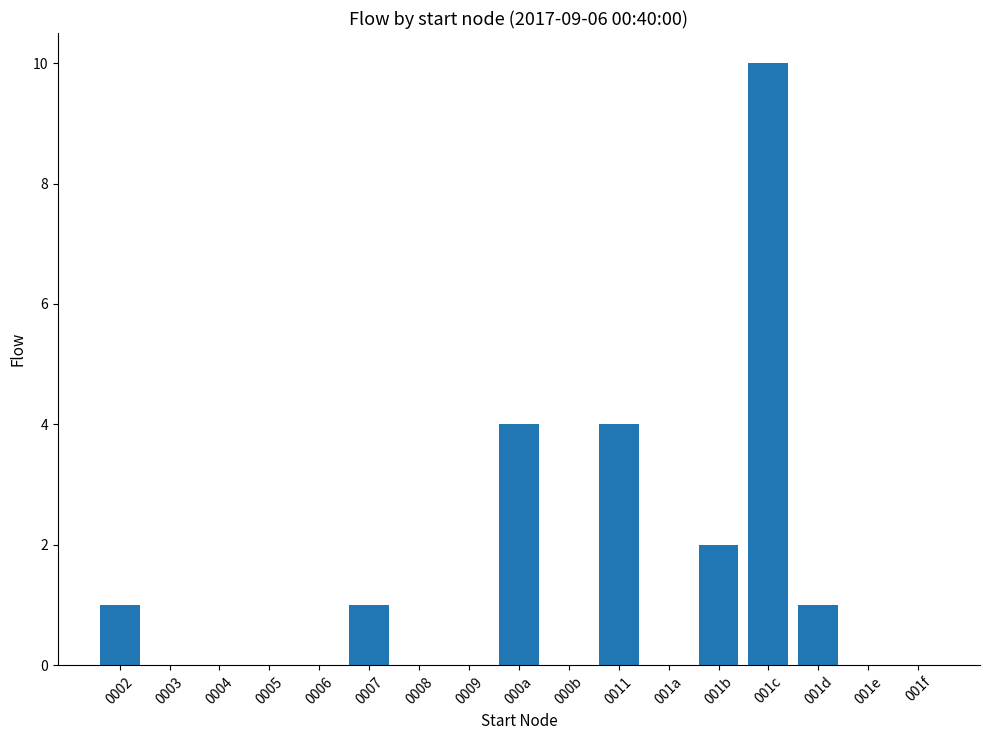

Reading left to right, list all the values displayed in this chart.

1	0	0	0	0	1	0	0	4	0	4	0	2	10	1	0	0